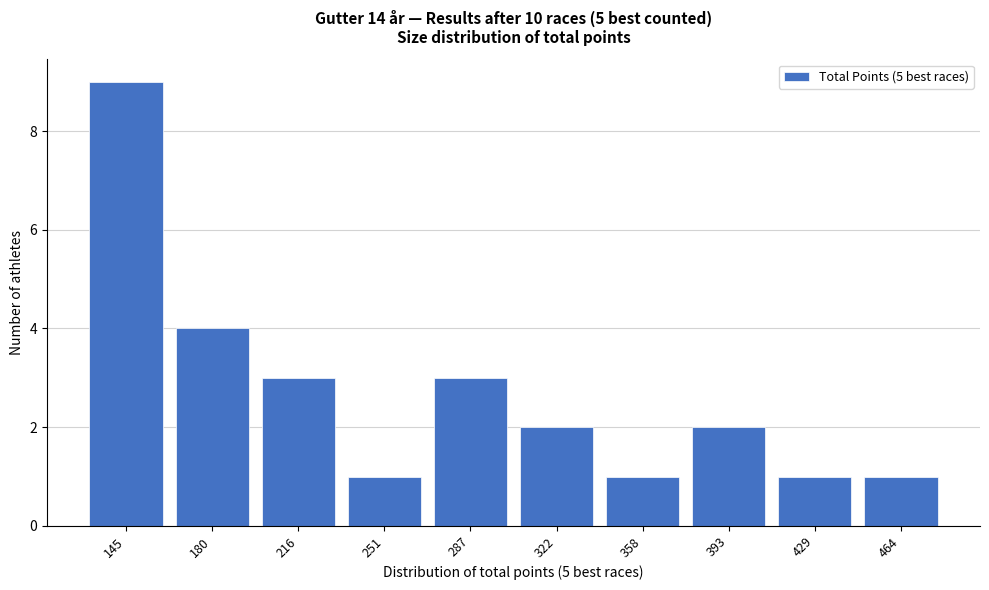

Reading left to right, transcribe all the data shown in this chart.

9	4	3	1	3	2	1	2	1	1